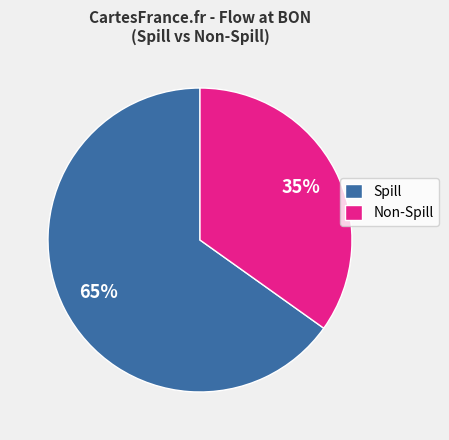

Rank the categories by value from lowest to highest.

Non-Spill, Spill